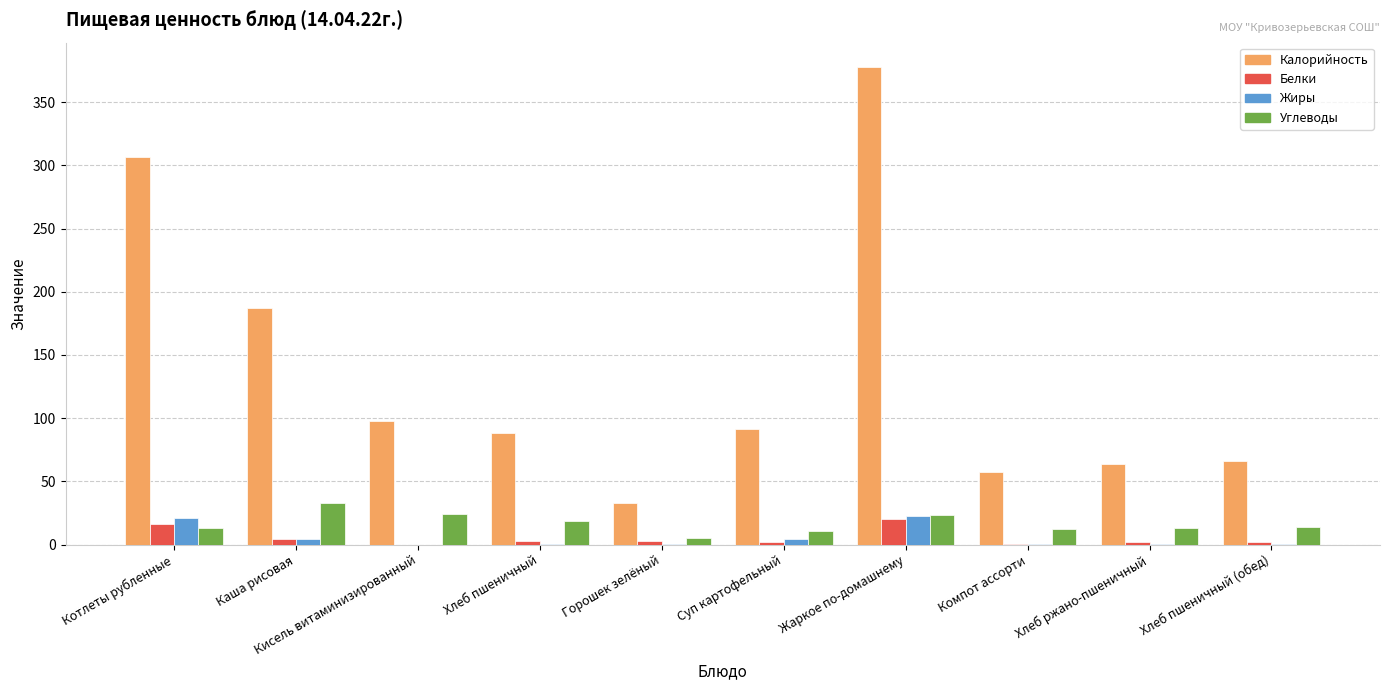

How many data points in Калорийность are above 91?

5